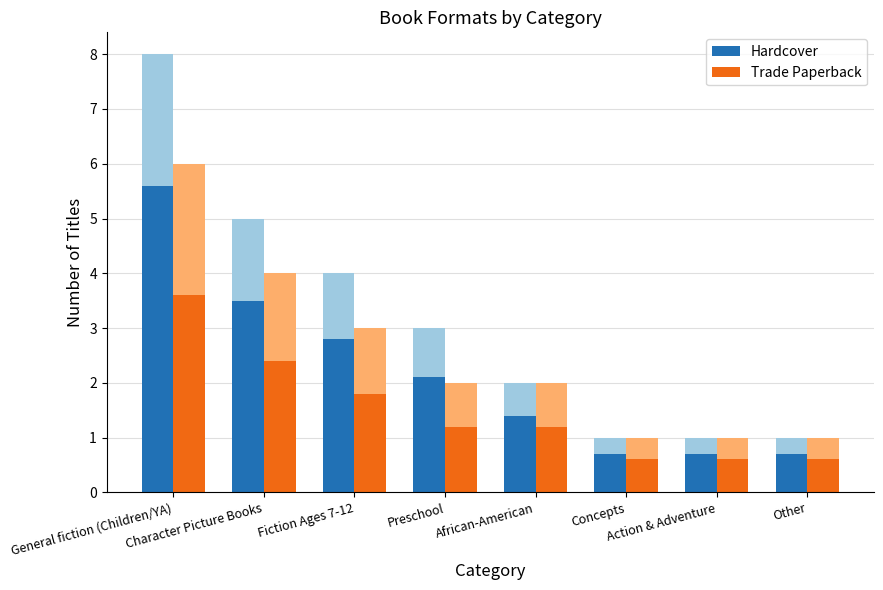

At which label does Trade Paperback first exceed 1?

General fiction (Children/YA)